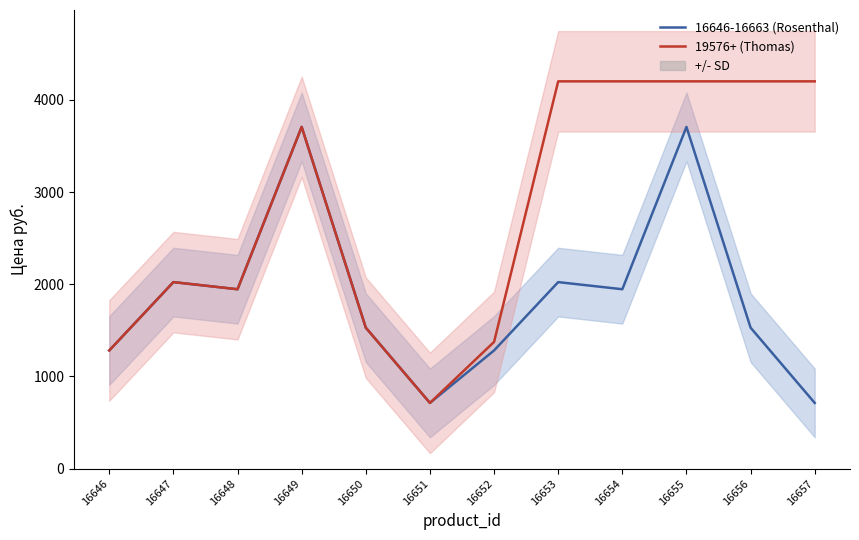

What are all the series names shown in the legend?

16646-16663 (Rosenthal), 19576+ (Thomas)